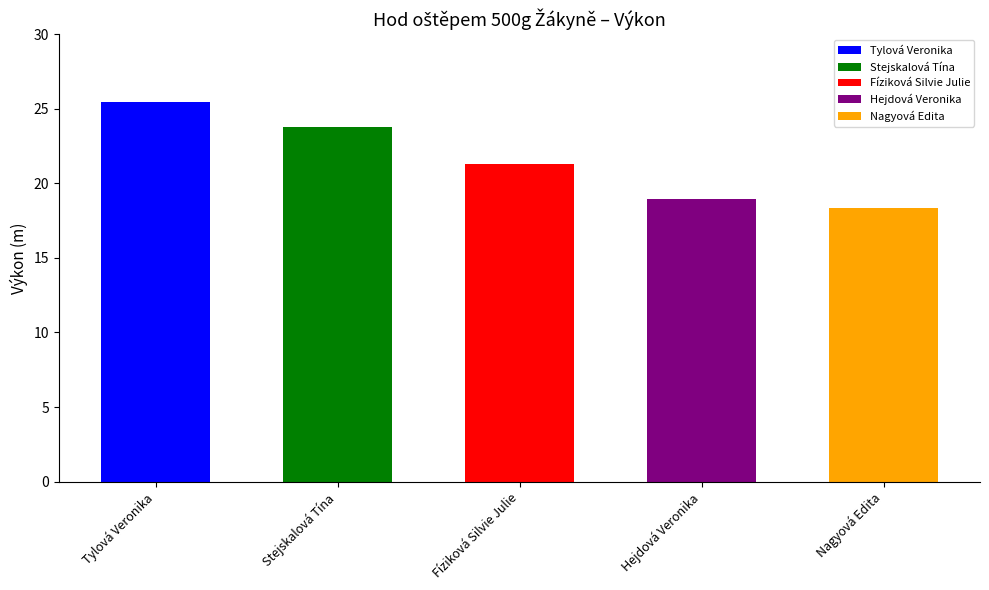

What position from the left is Stejskalová Tína?

2